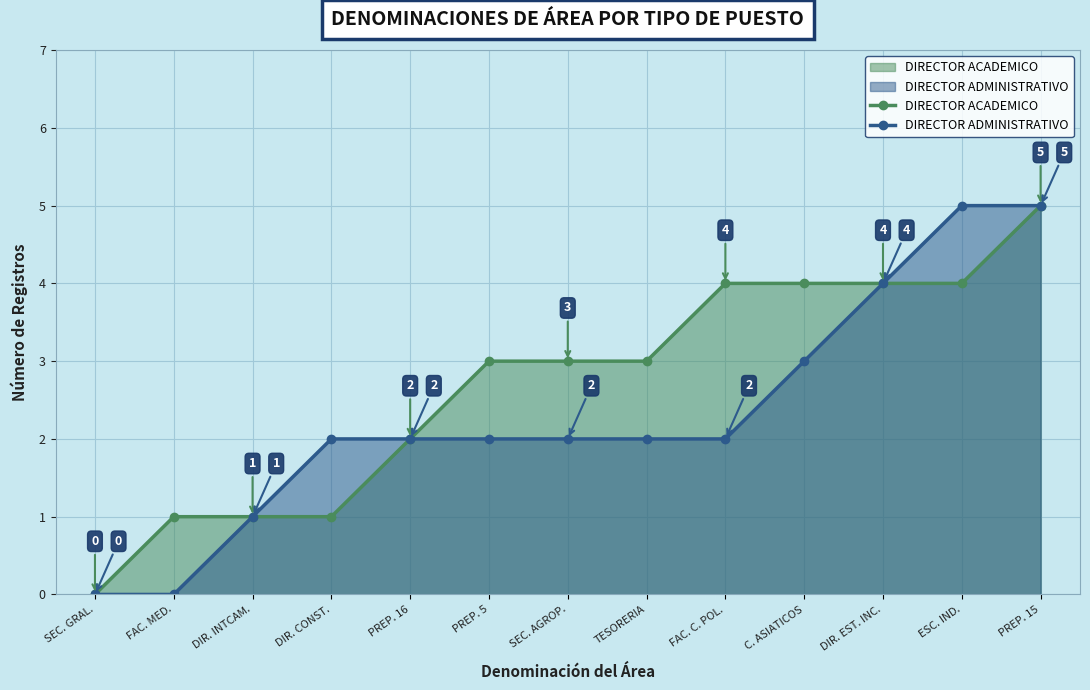

Rank the categories by DIRECTOR ACADEMICO value from highest to lowest.

PREP. 15, FAC. C. POL., C. ASIATICOS, DIR. EST. INC., ESC. IND., PREP. 5, SEC. AGROP., TESORERIA, PREP. 16, FAC. MED., DIR. INTCAM., DIR. CONST., SEC. GRAL.